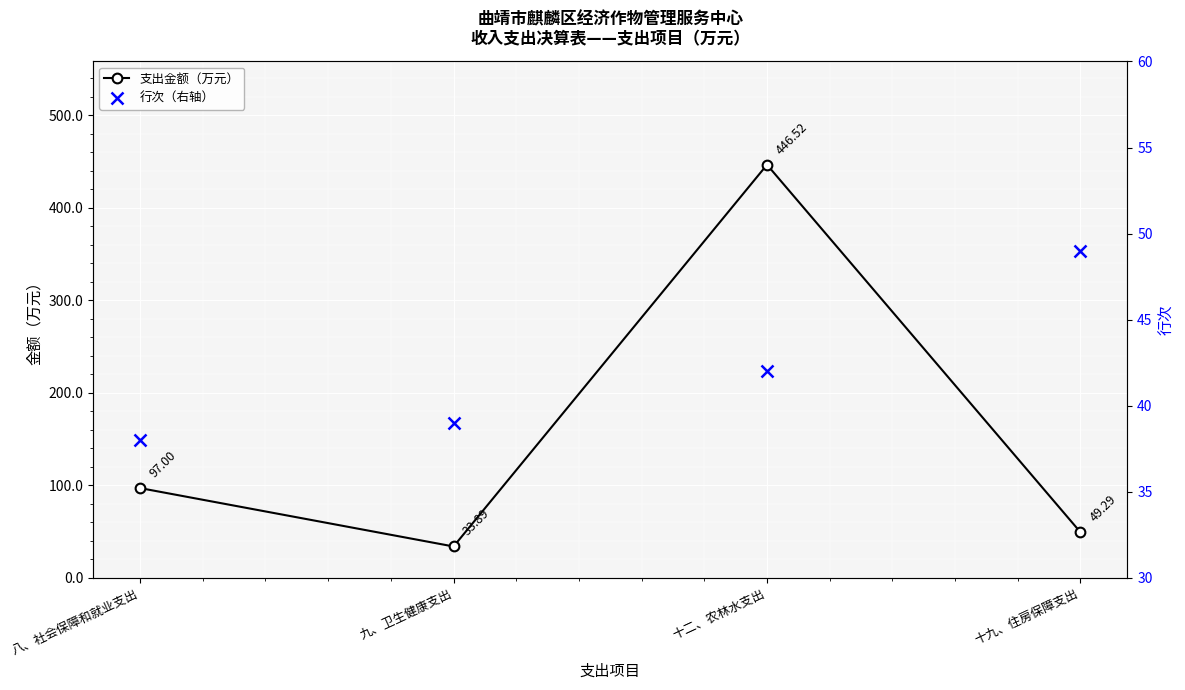

Where is 支出金额（万元） nearest to the value 240?

八、社会保障和就业支出